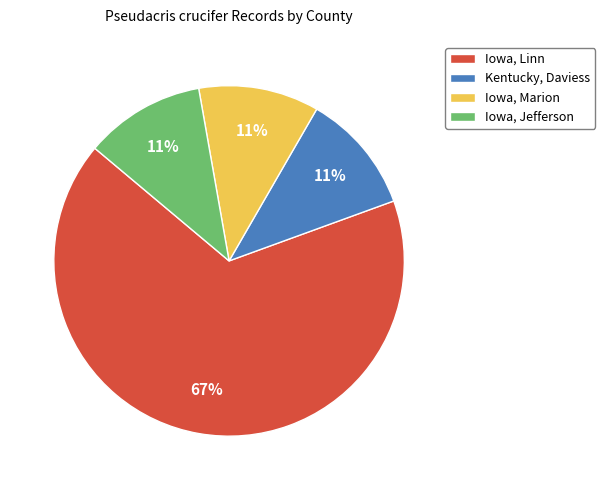

What is the largest slice in the pie chart?

Iowa, Linn